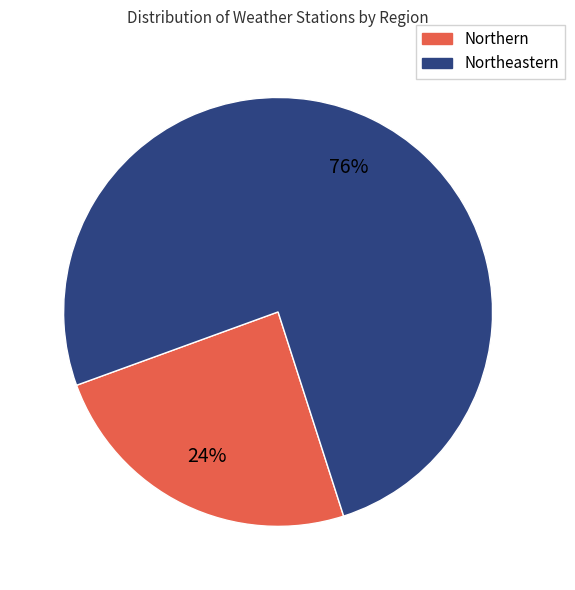

To the nearest percent, what portion does Northern represent?

24%